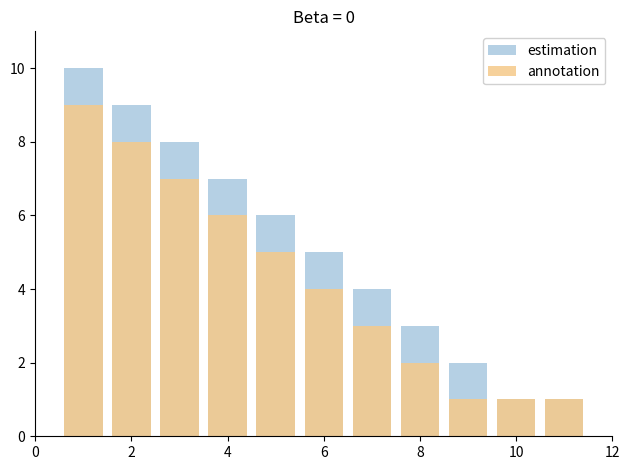

How many groups of bars are there?

11